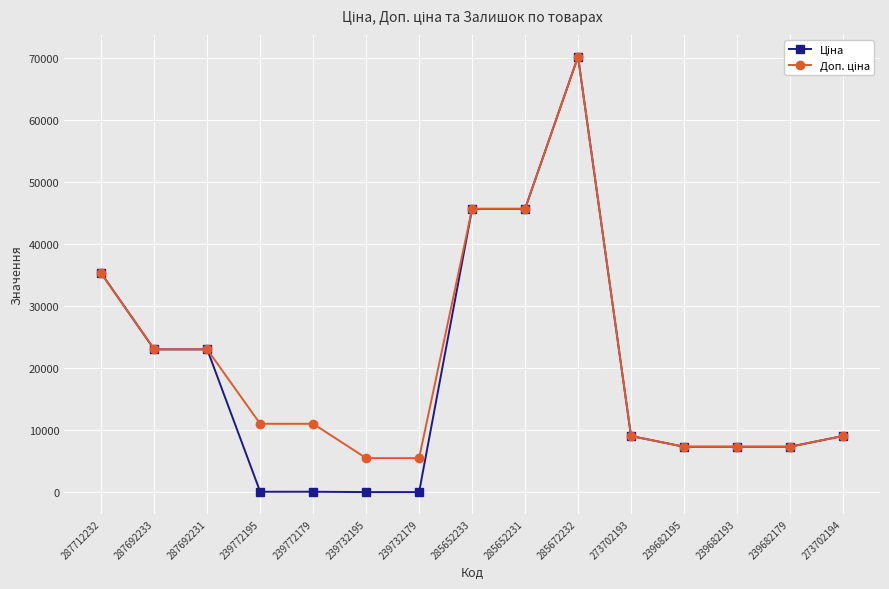

At which category is the sum across all series the highest?

285672232